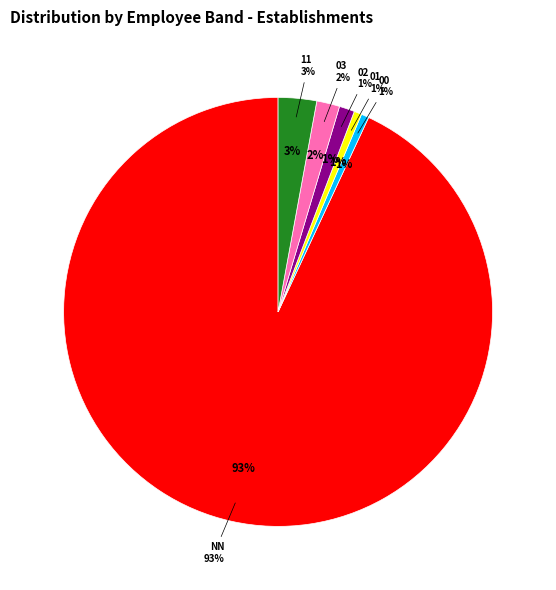

To the nearest percent, what percentage of the pie is NN?

93%